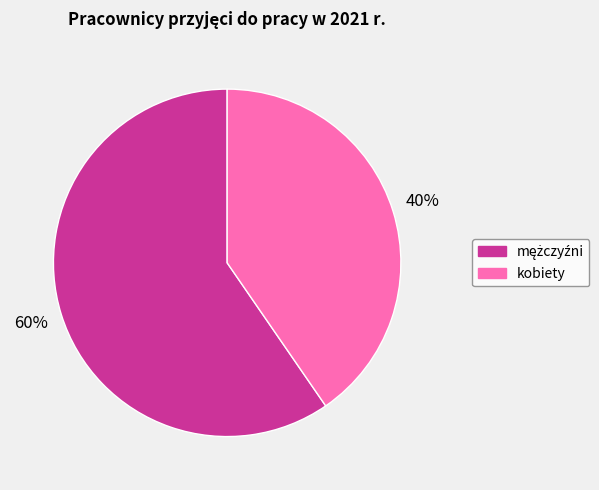

Which slice is the smallest?

kobiety